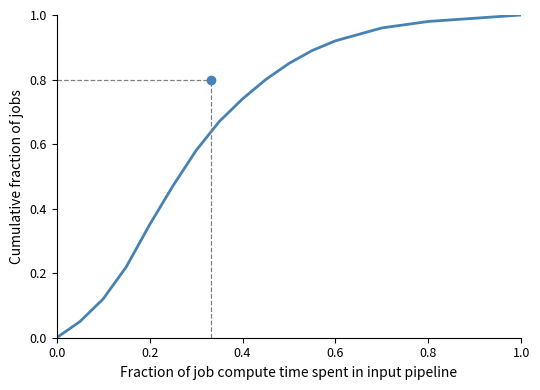

Reading left to right, list all the values displayed in this chart.

0.0	0.1	0.1	0.2	0.3	0.5	0.6	0.7	0.7	0.8	0.8	0.9	0.9	0.9	1.0	1.0	1.0	1.0	1.0	1.0	1.0